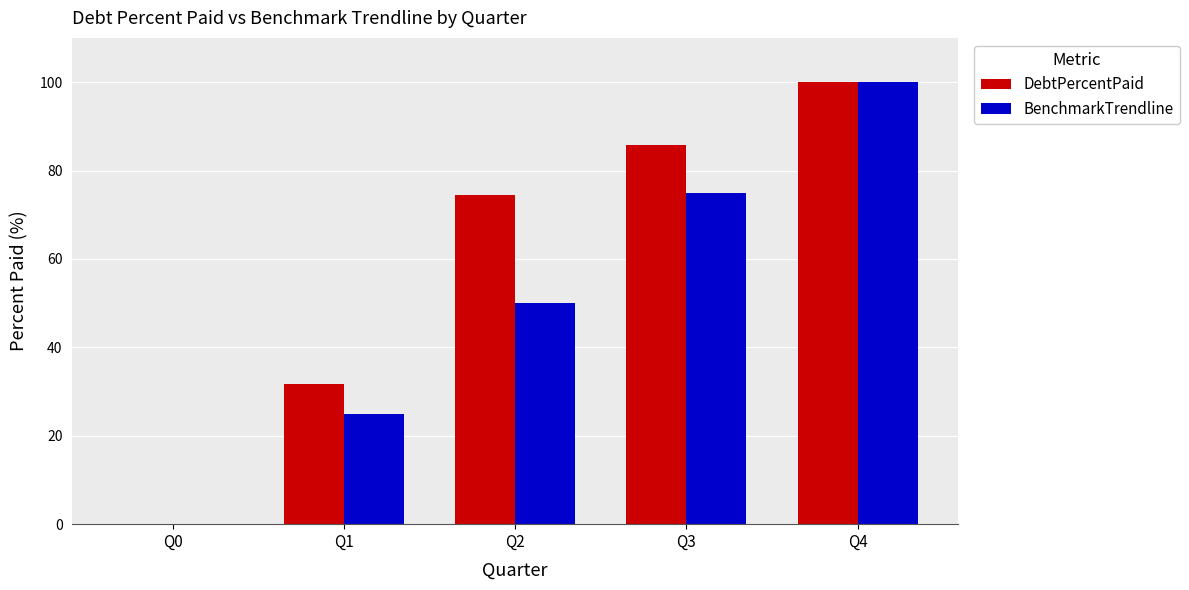

What is the difference between the DebtPercentPaid values at Q1 and Q3?

54.1